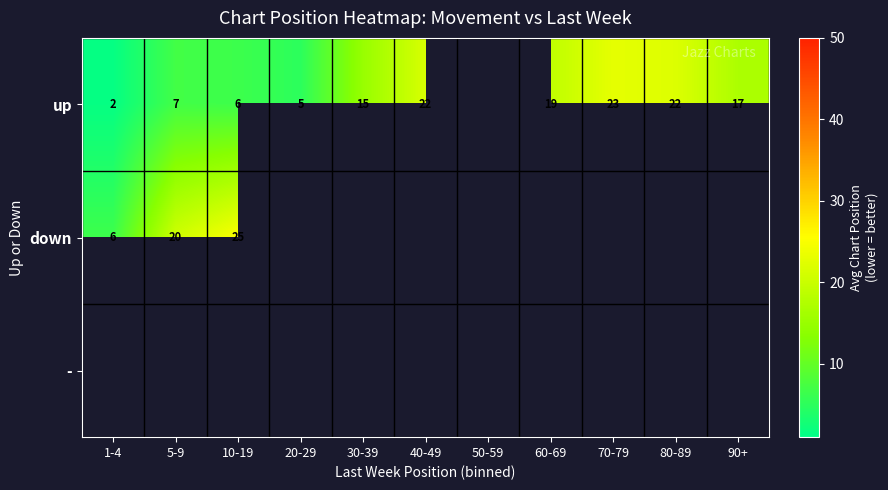

The up series shows 7.0 at 5-9. True or false?

True